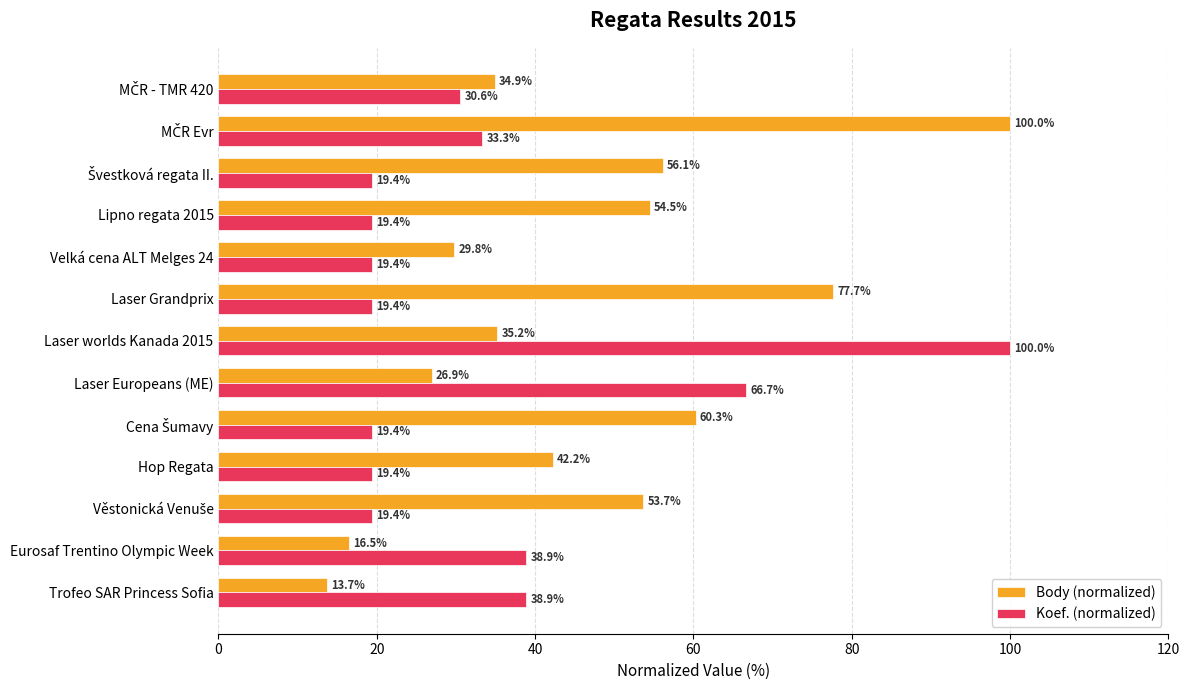

True or false: Body (normalized) has a value of 62.0 at Laser worlds Kanada 2015.

False